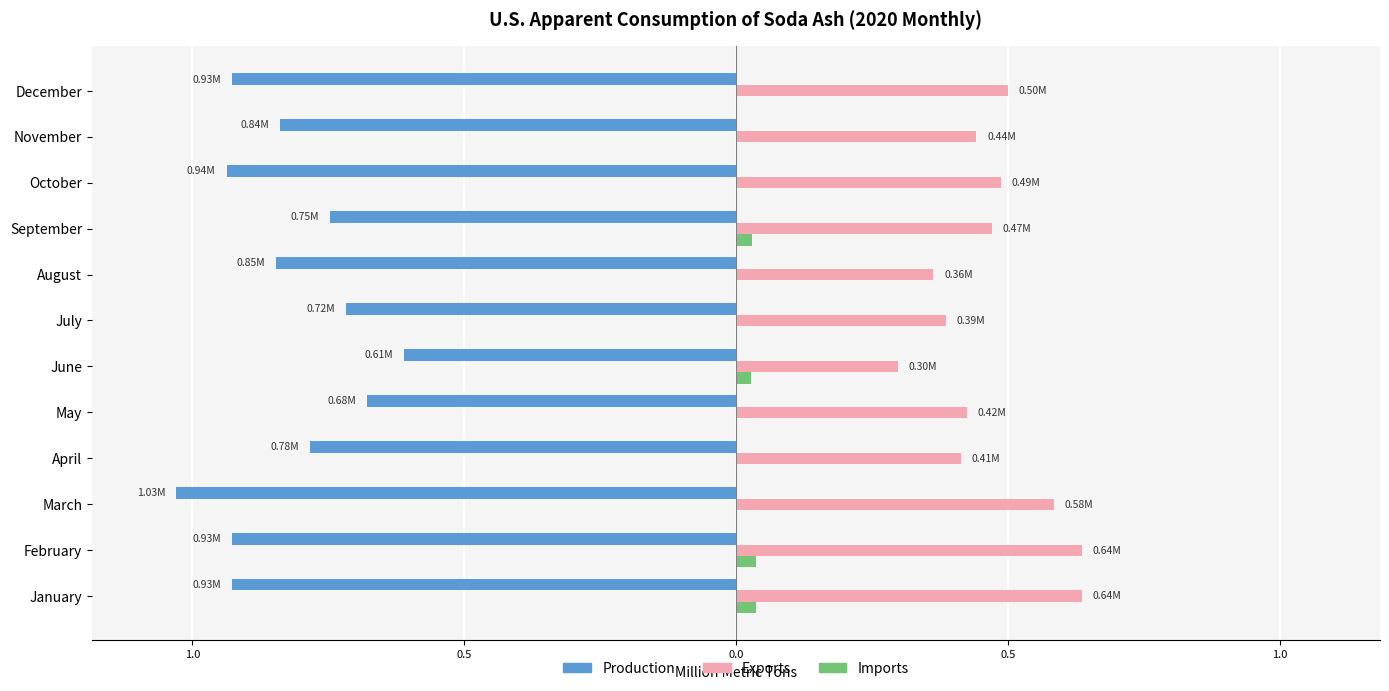

What is the value of the Exports bar at the 12th from the left?

0.5